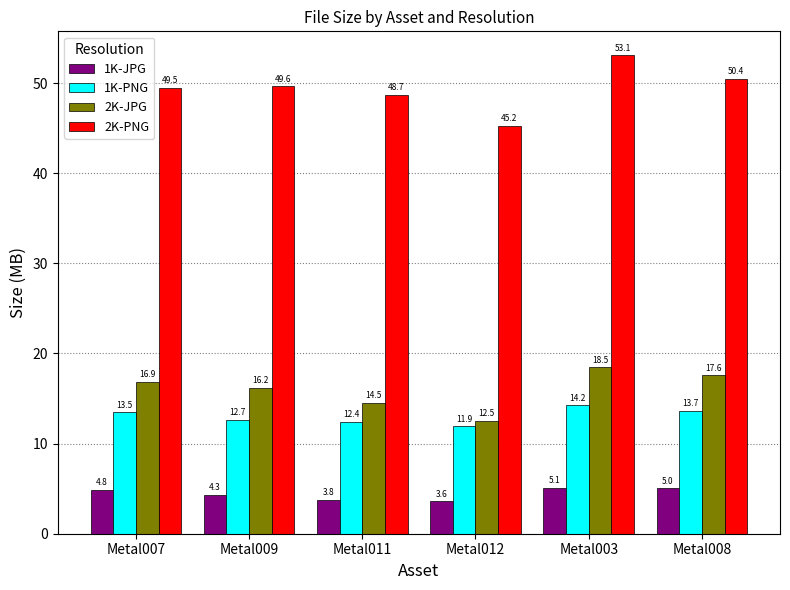

Count the number of data series in this chart.

4